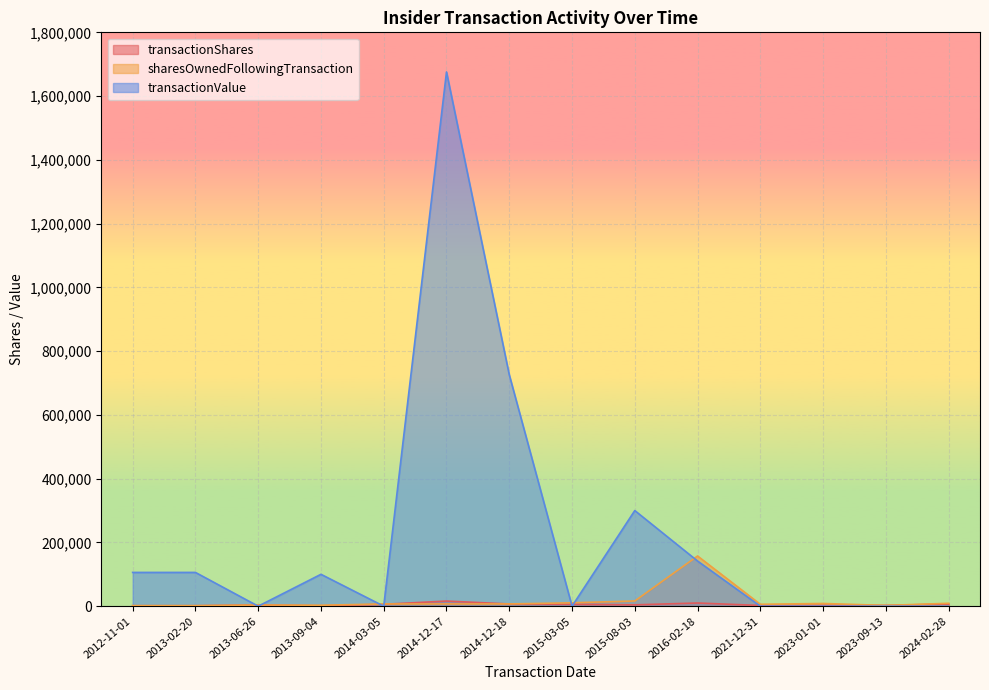

Which series ends up on top after the final intersection of transactionShares and transactionValue?

transactionShares